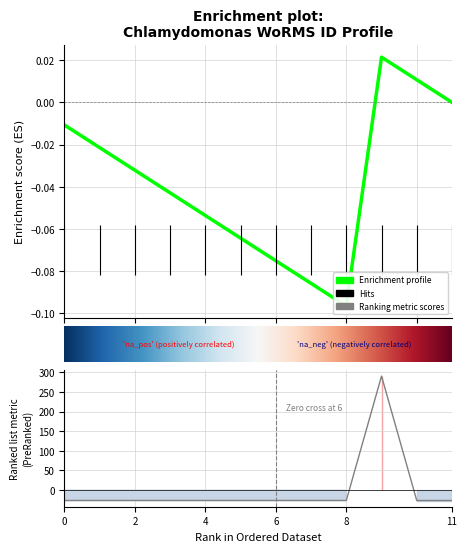

Reading left to right, what are all the values shown in this chart?

-26.4	-26.4	-26.4	-26.4	-26.4	-26.4	-26.4	-26.4	-26.4	290.4	-26.4	-26.4